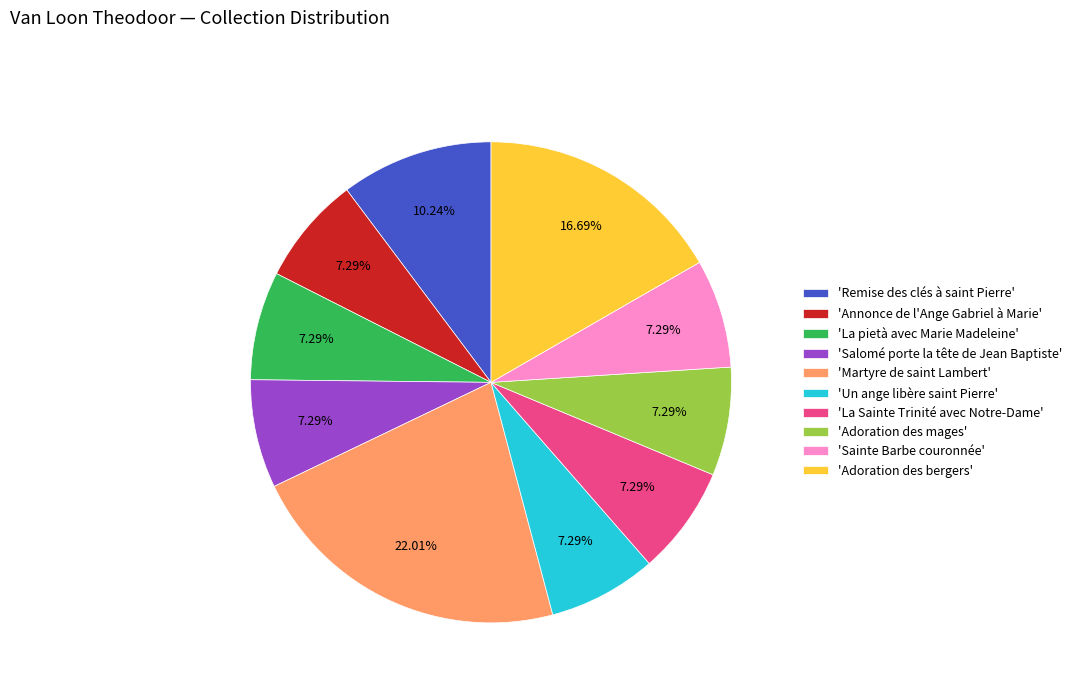

What is the ratio of the value at 'Remise des clés à saint Pierre' to the value at 'Adoration des bergers'?

0.6